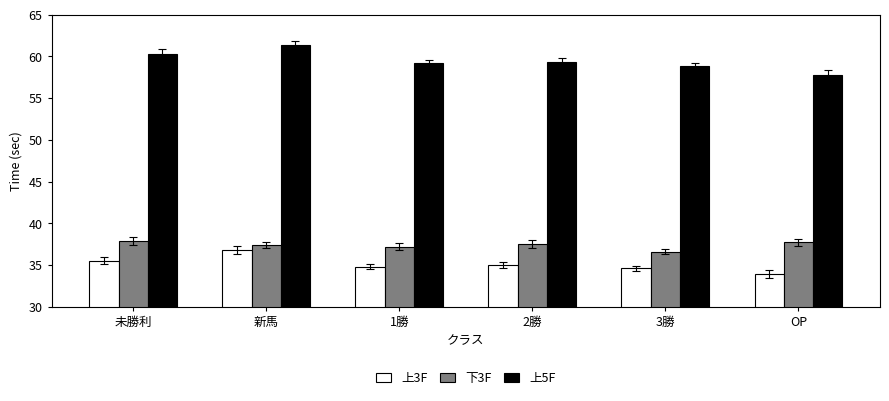

What is the value of the 下3F bar at the 4th from the left?

37.5